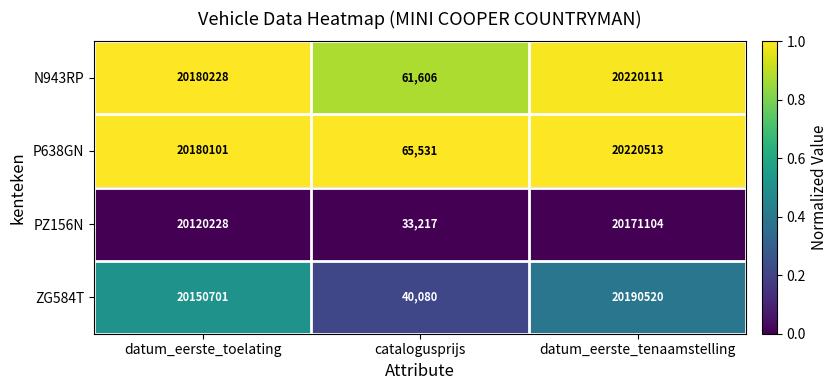

Which label corresponds to the smallest value in the chart?

catalogusprijs